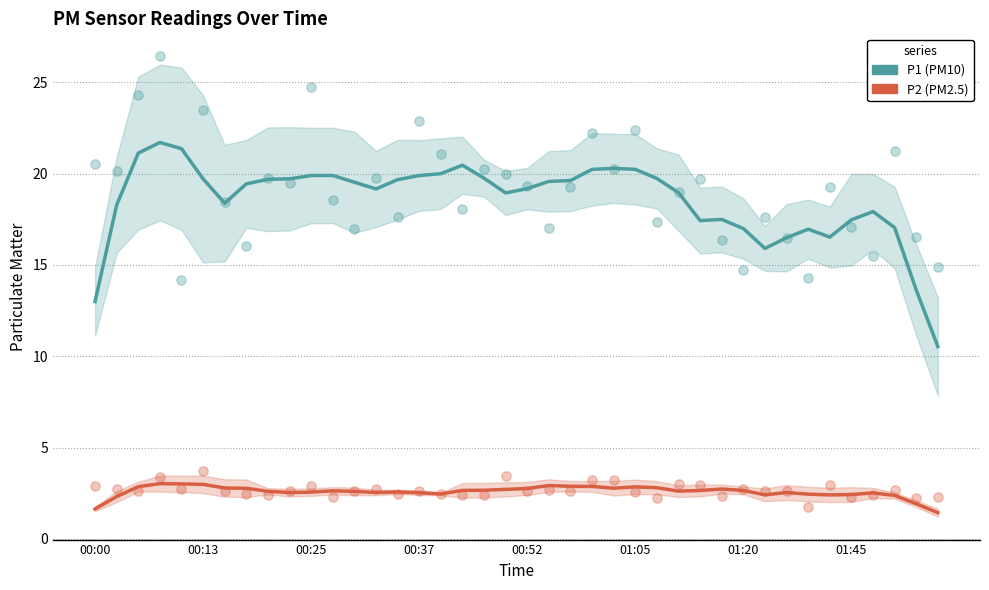

Which series has the widest spread of Y values?

P1